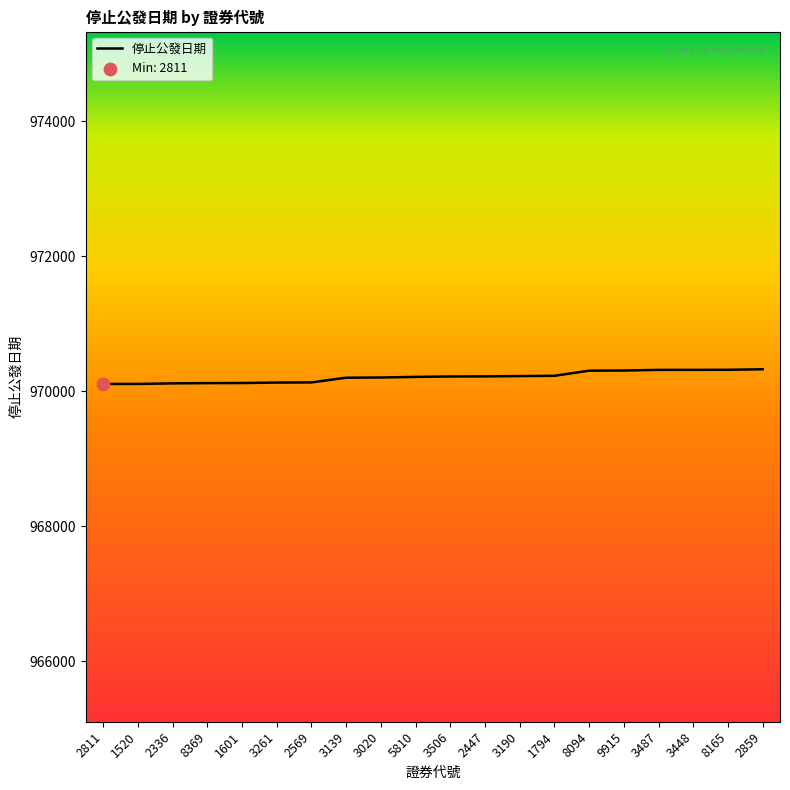

What is the change in value from 2447 to 3448?

+97